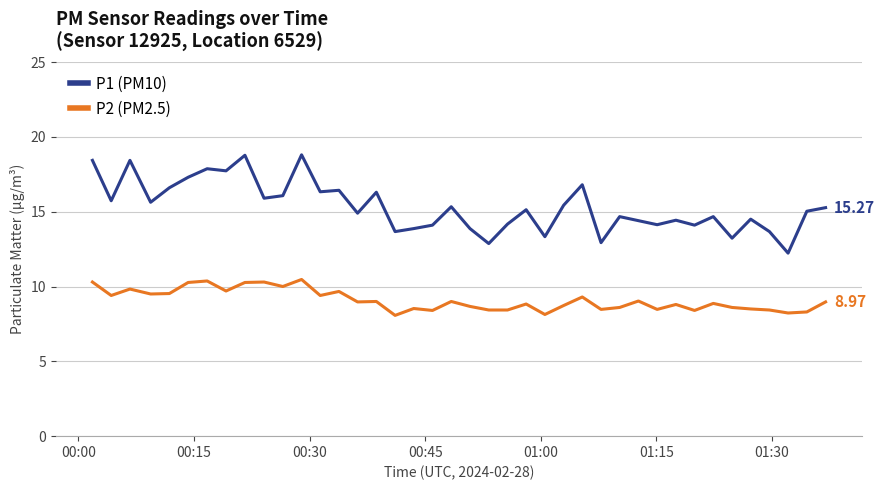

What is the greatest value displayed?

18.8